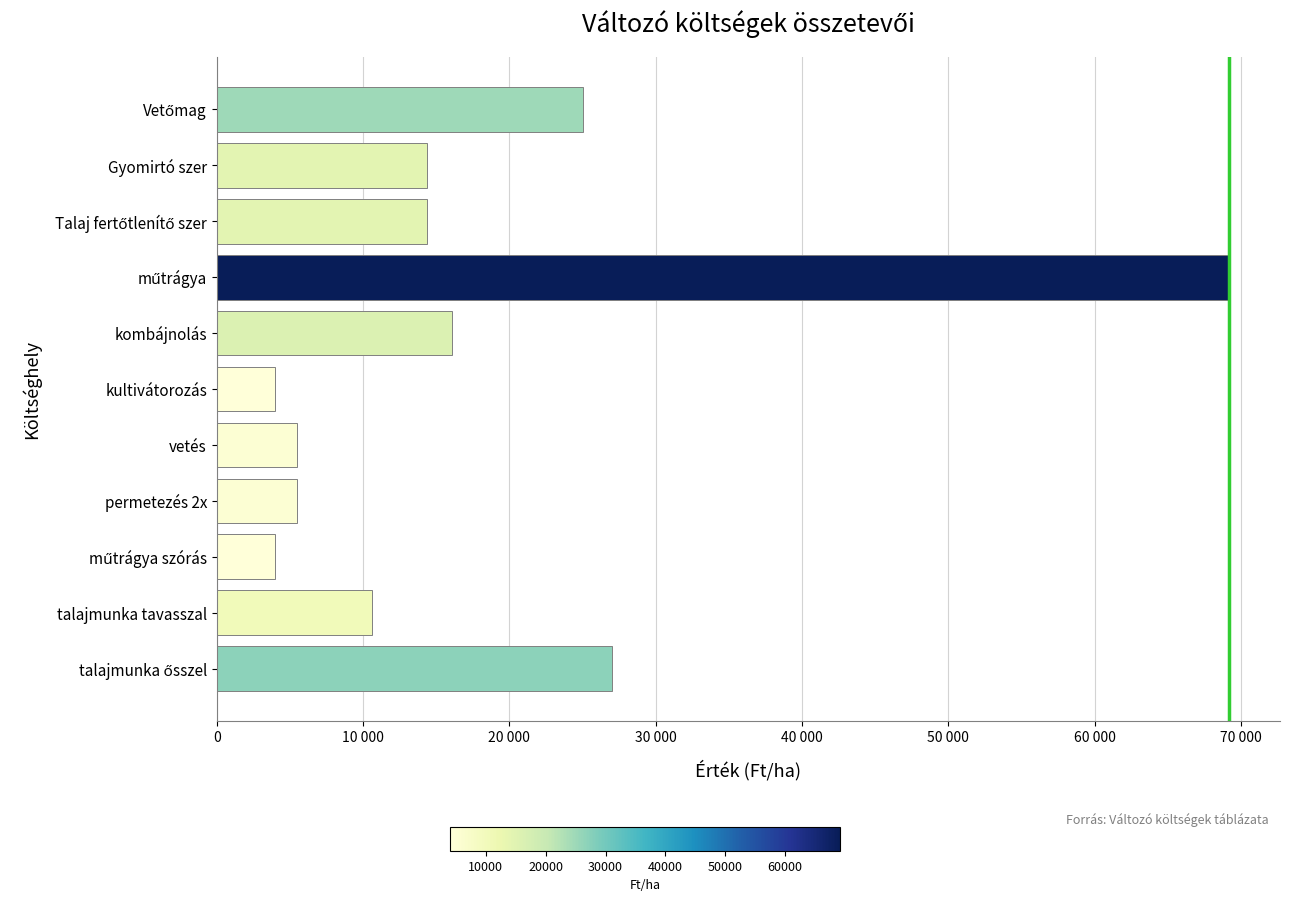

Are the bars horizontal?

Yes